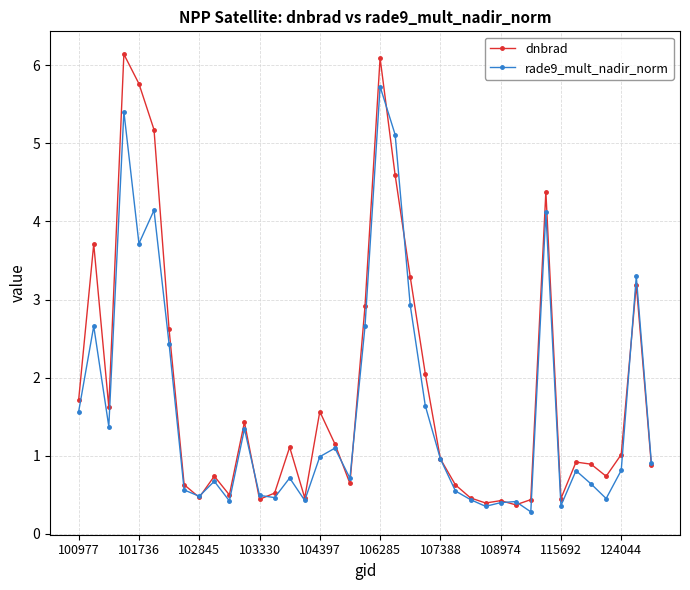

Which series has the widest spread of values?

dnbrad